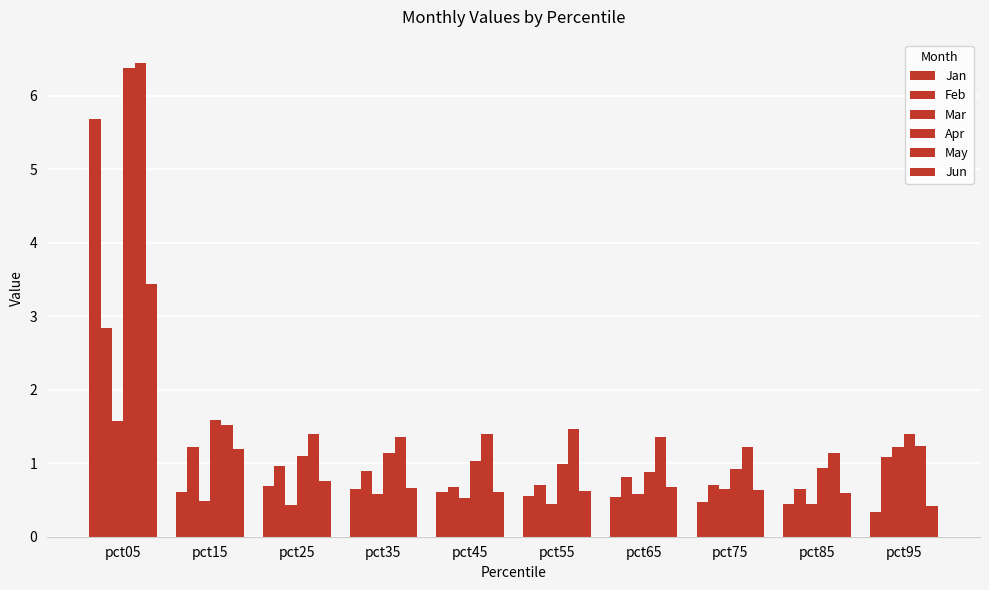

Which series has the largest total across all categories?

May